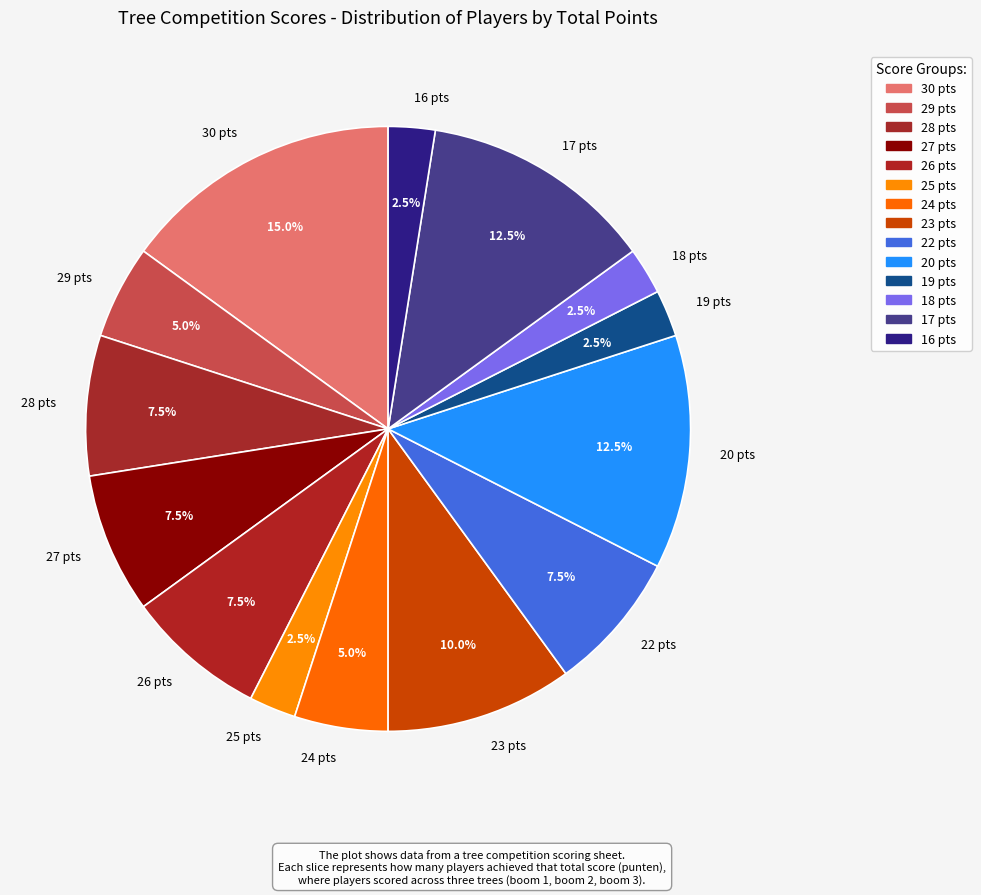

How much of the chart is everything except 26 pts?

92.5%